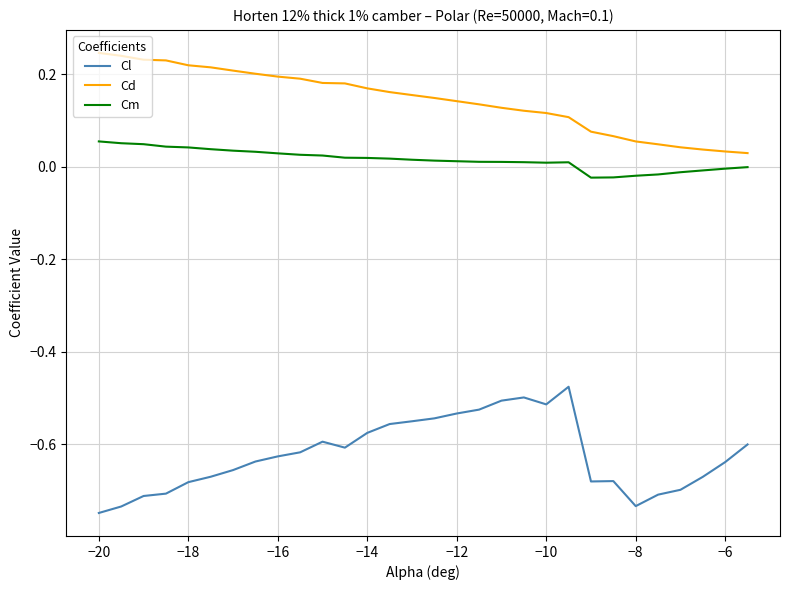

Rank the series by their average value, from lowest to highest.

Cl, Cm, Cd